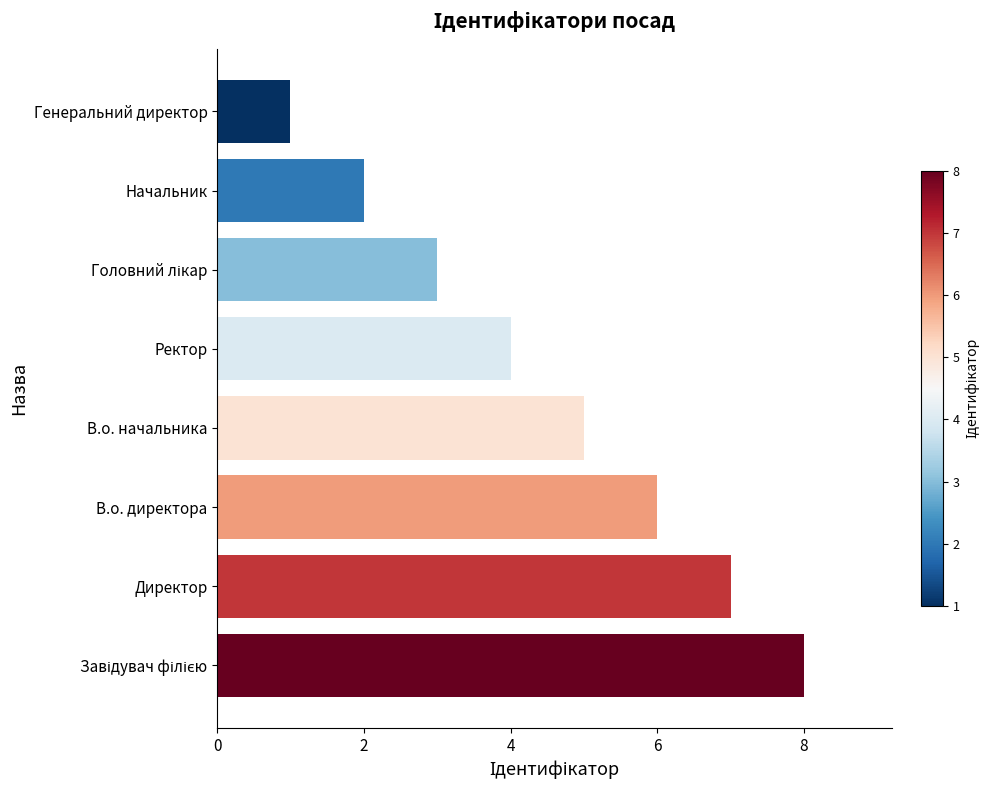

Which has a higher value, В.о. начальника or Ректор?

В.о. начальника